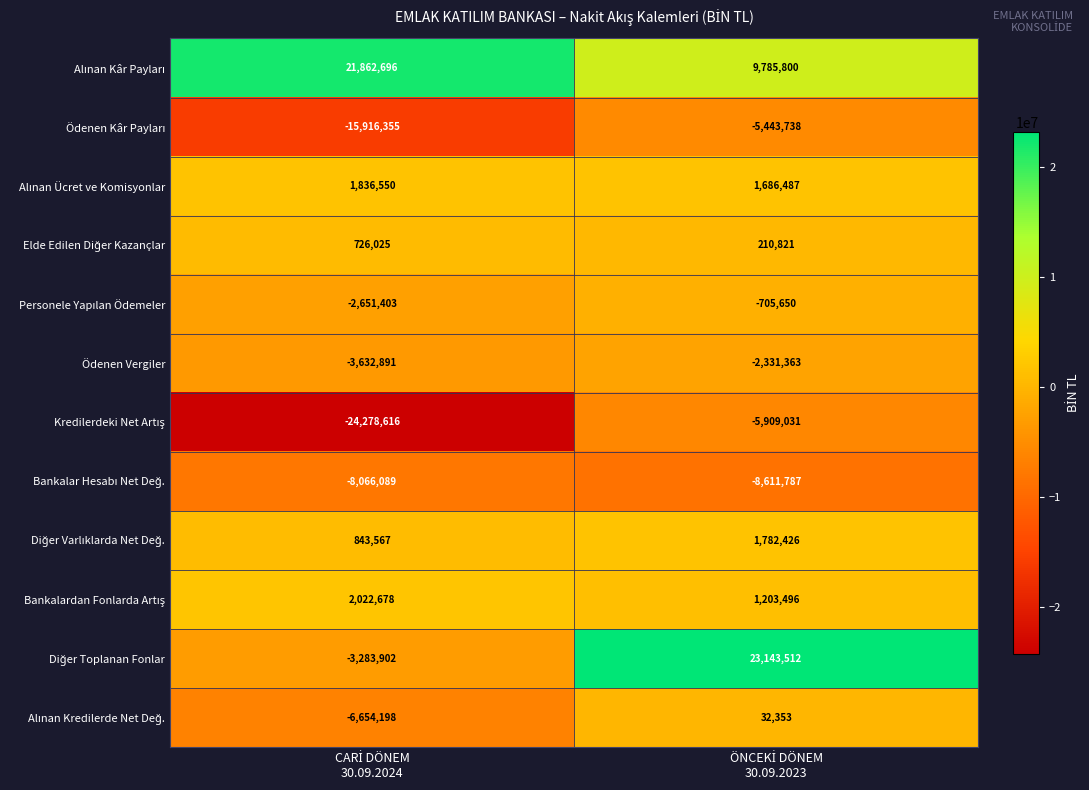

What is the highest value of the Ödenen Vergiler series?

-2331363